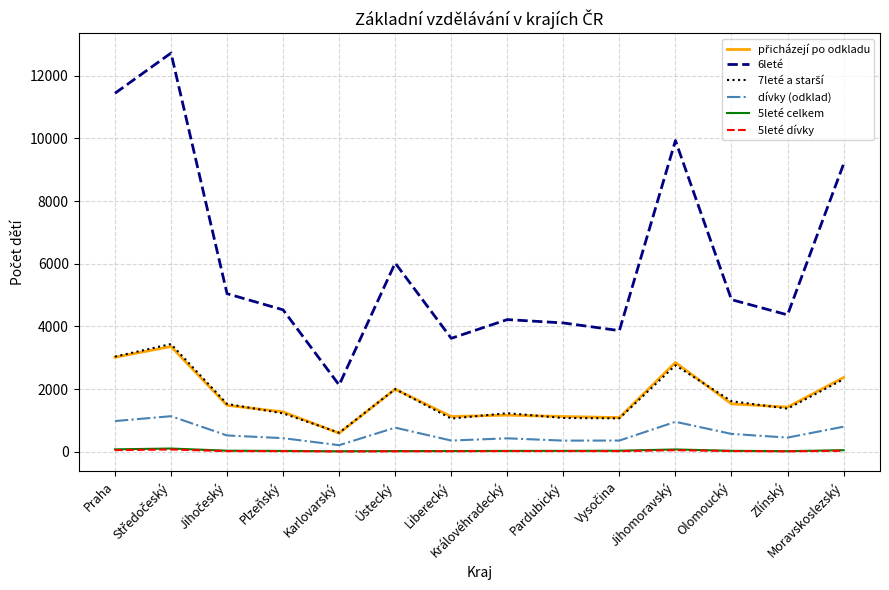

What is the greatest value displayed?

12725